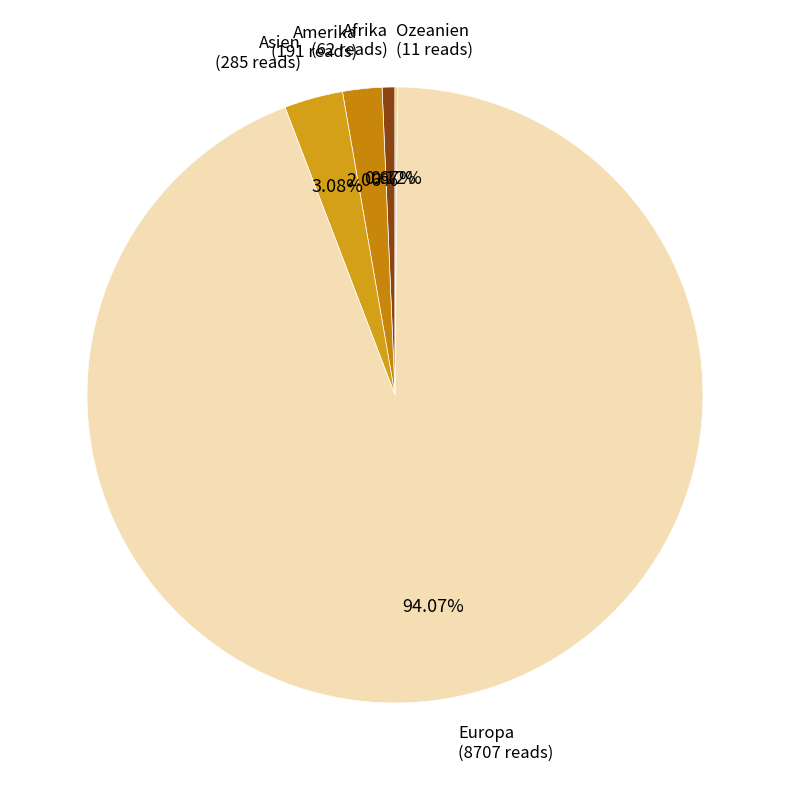

What is the largest slice in the pie chart?

Europa